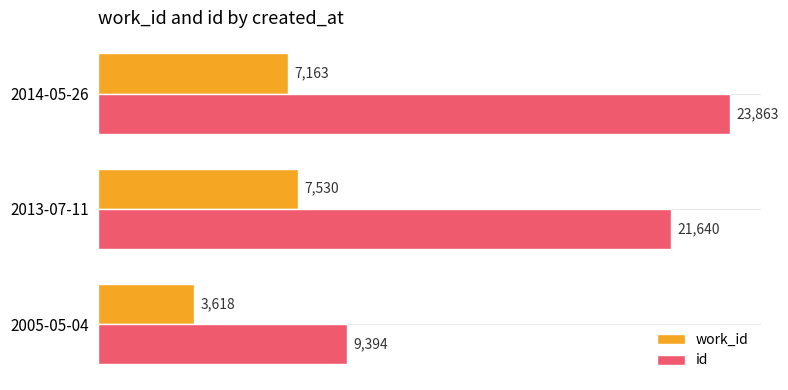

What is the spread (max minus min) of values at 2013-07-11?

14110